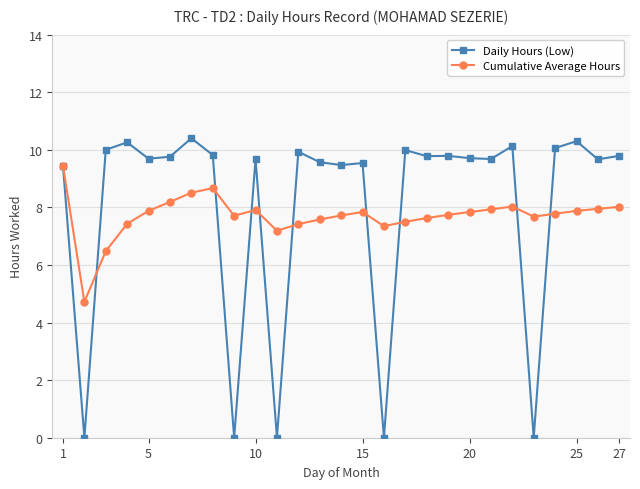

What are all the series names shown in the legend?

Daily Hours (Low), Cumulative Average Hours